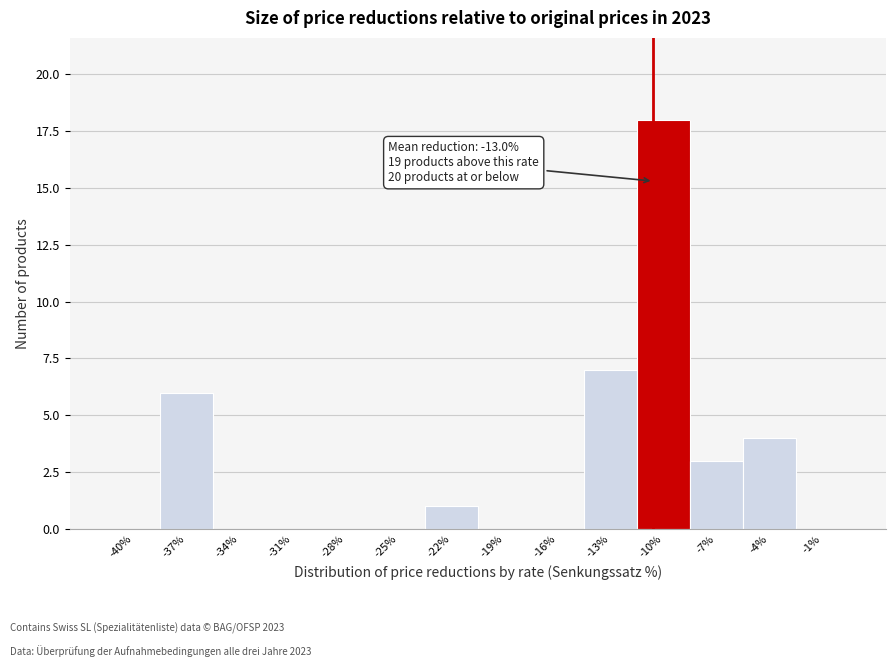

Reading left to right, what are all the values shown in this chart?

-40%=0	-37%=6	-34%=0	-31%=0	-28%=0	-25%=0	-22%=1	-19%=0	-16%=0	-13%=7	-10%=18	-7%=3	-4%=4	-1%=0